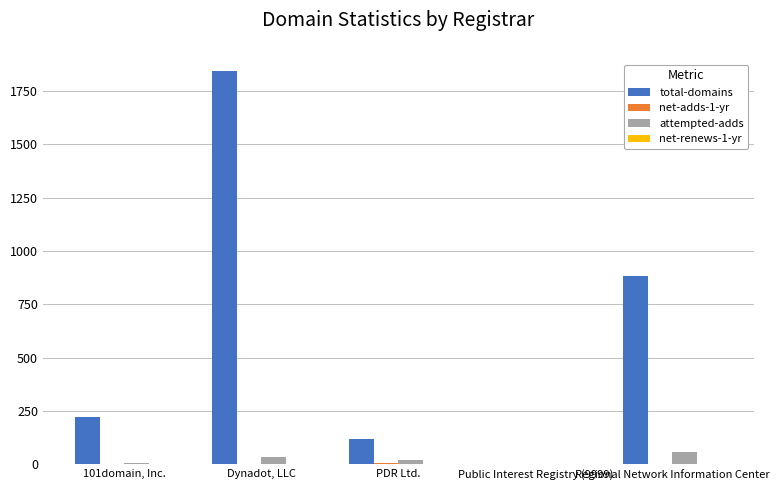

Are the bars horizontal?

No